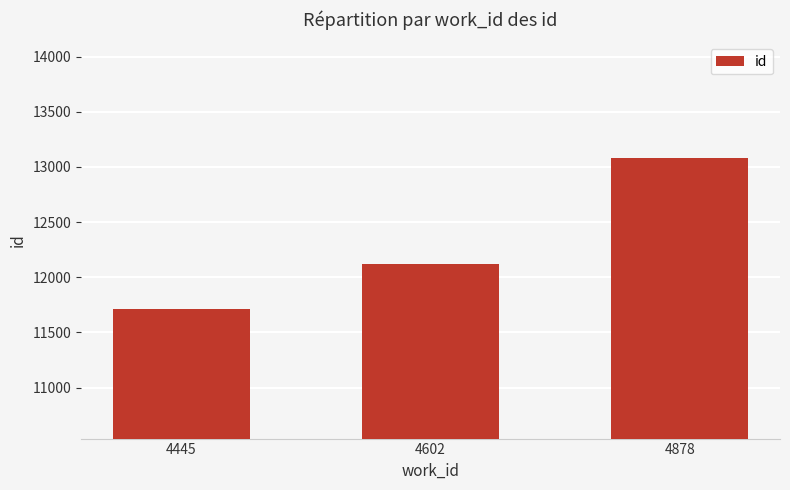

What is the sum of all values?

36910